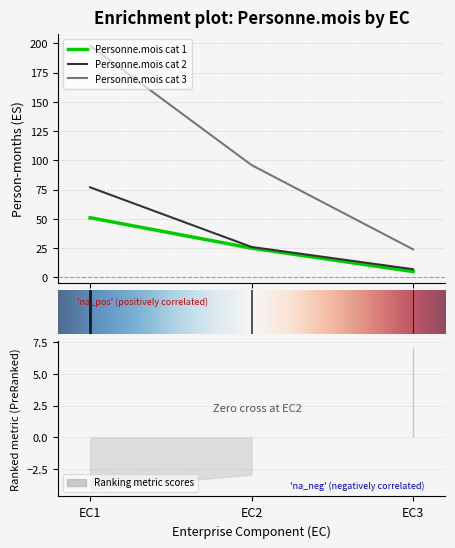

List the labels in order of Personne.mois cat 1 value, smallest first.

EC3, EC2, EC1